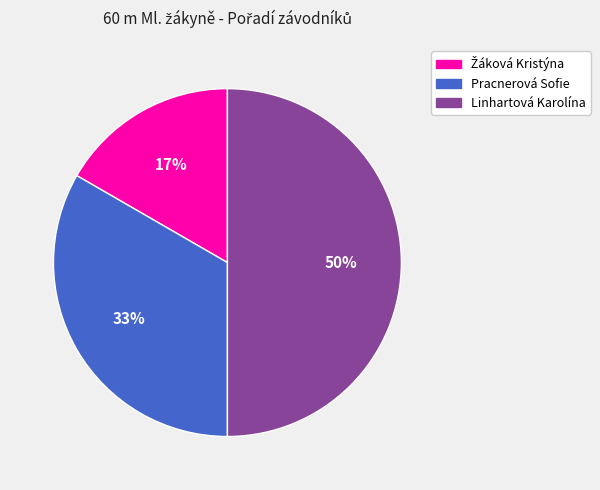

To the nearest percent, what percentage of the pie is Linhartová Karolína?

50%